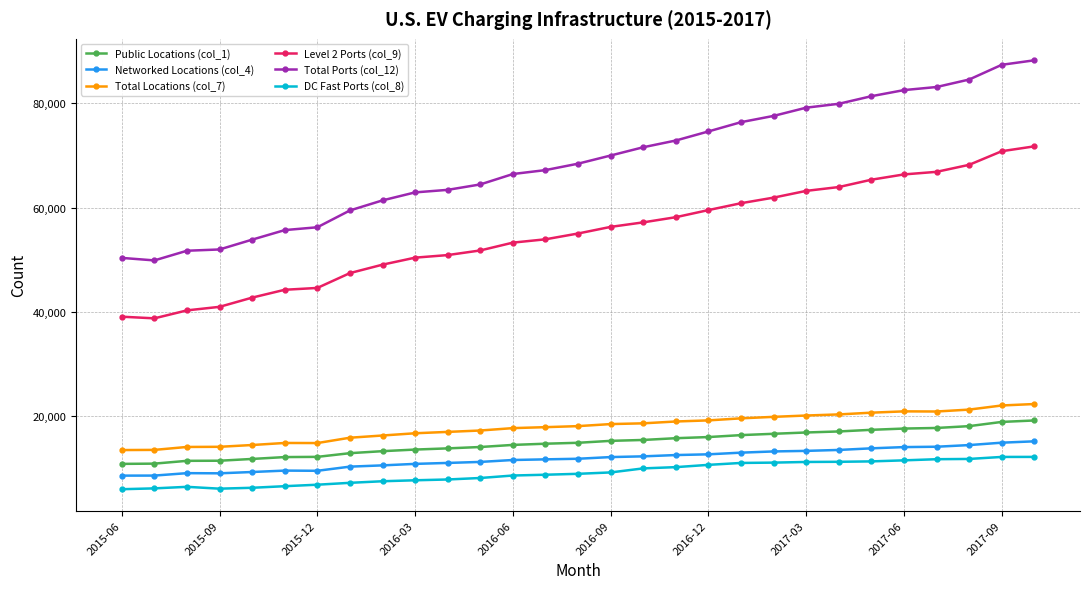

True or false: DC Fast Ports (col_8) and Total Locations (col_7) cross at least once.

False